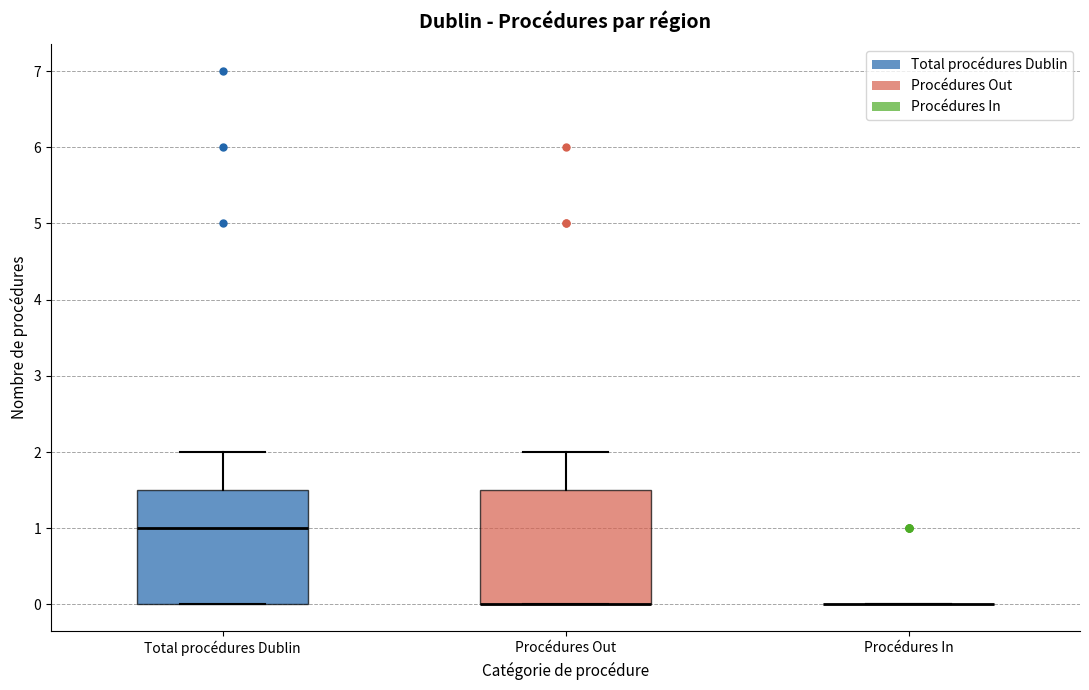

Reading left to right, transcribe this box plot: for each box, give where its median line is, the range the box spans, and where its two whiskers end, as read against the y-axis. The values are not printed on the chart, so give them approximately, as read against the axis.

Total procédures Dublin: median 1.0, box 0.0 to 1.5, whiskers 0.0 to 2.0
Procédures Out: median 0.0 (drawn on the box's lower edge), box 0.0 to 1.5, whiskers 0.0 to 2.0
Procédures In: box collapsed to a line at 0.0, whiskers 0.0 to 0.0